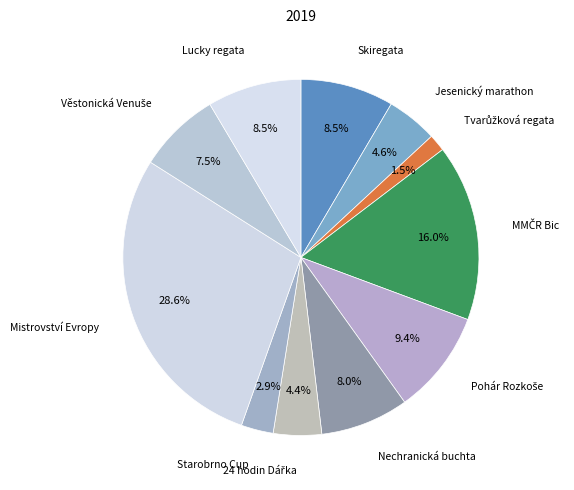

Rank the categories by value from lowest to highest.

Tvarůžková regata, Starobrno Cup, 24 hodin Dářka, Jesenický marathon, Věstonická Venuše, Nechranická buchta, Skiregata, Lucky regata, Pohár Rozkoše, MMČR Bic, Mistrovství Evropy